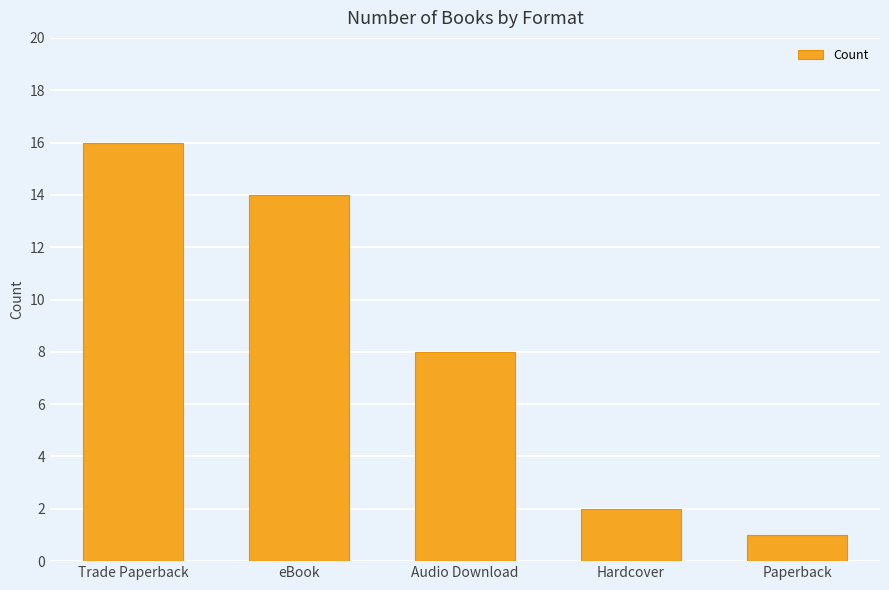

Is it true that the value at Audio Download is 8?

True